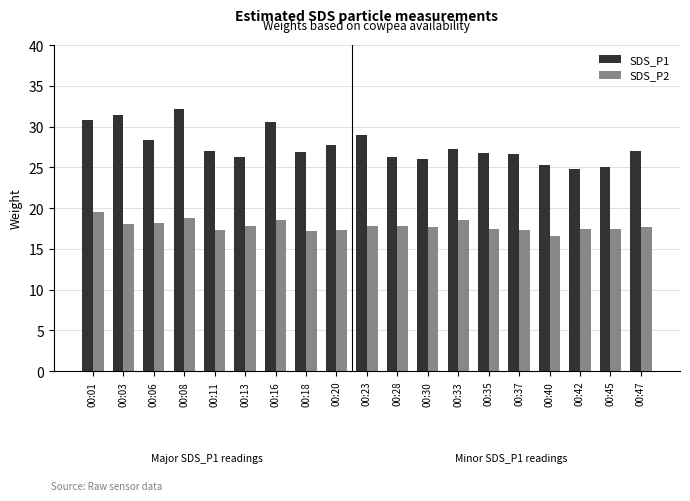

What is the minimum value shown in the chart?

16.6